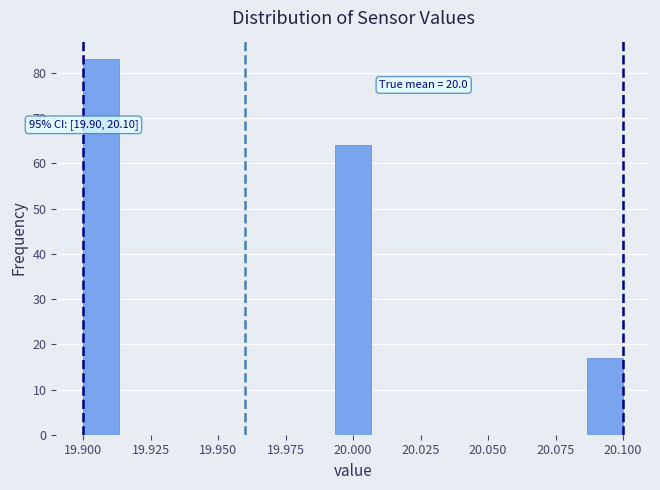

Read against the x-axis, roughly where is the centre of the tallest bar?

19.905